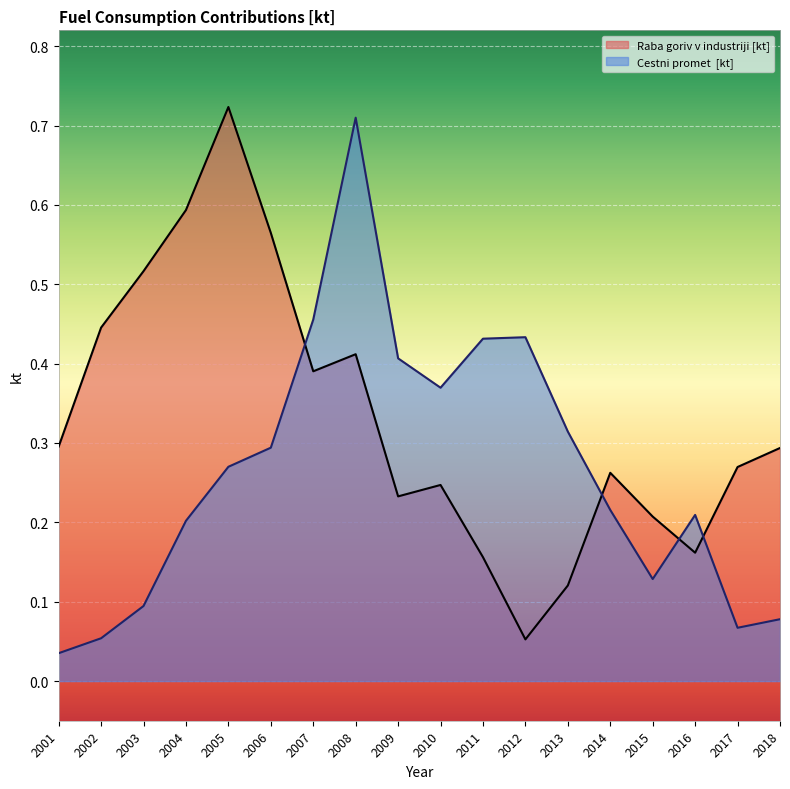

At which category is the sum across all series the highest?

2008